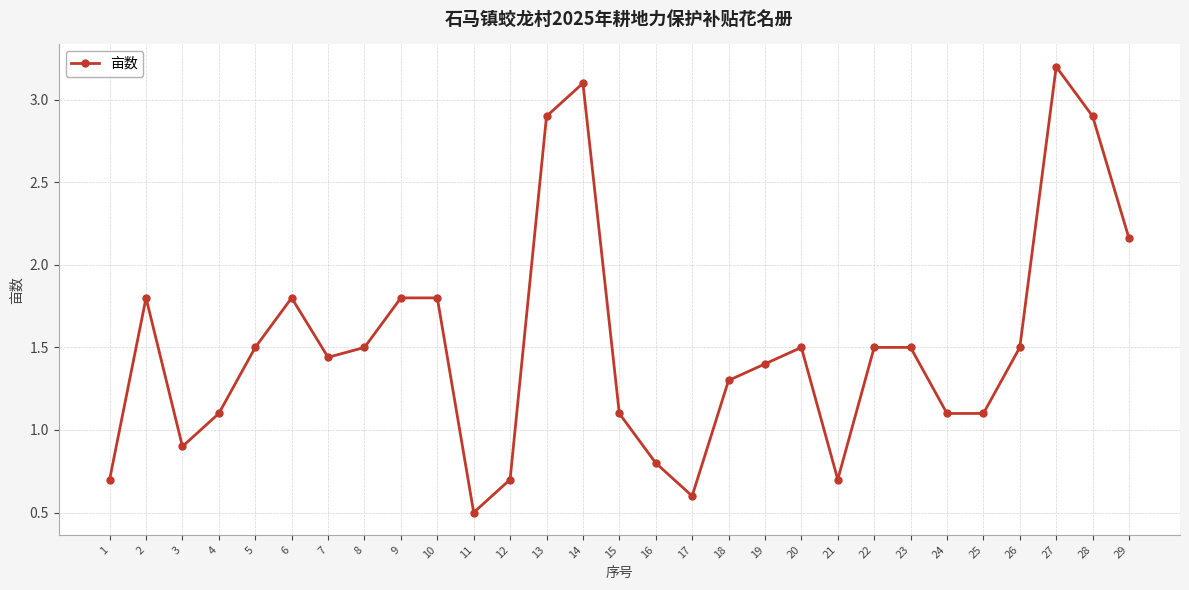

What is the smallest value displayed?

0.5